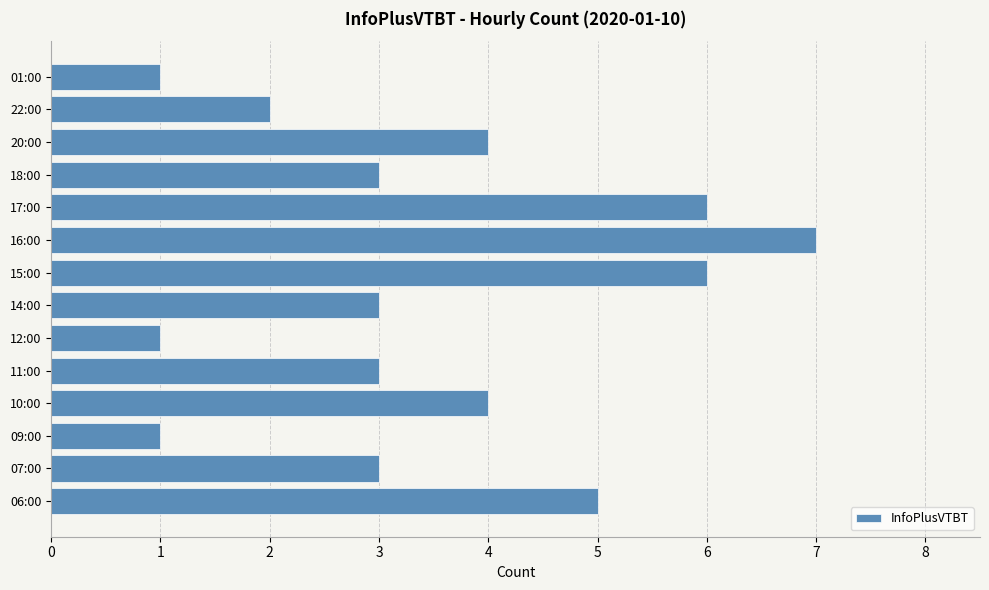

Is it true that the value at 07:00 is 3?

True